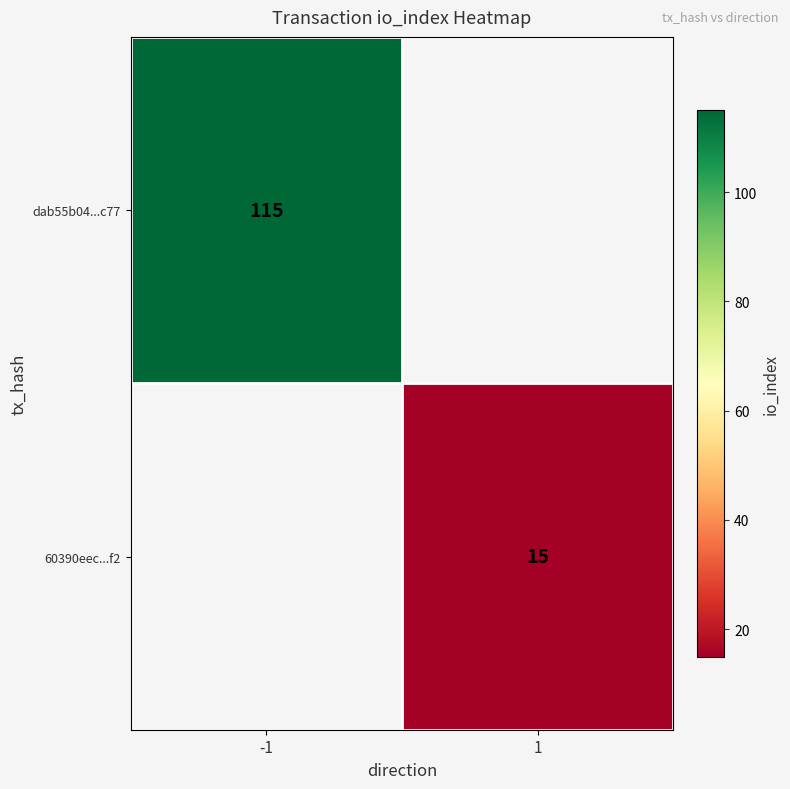

Is it true that dab55b04...c77 equals 115 at -1?

True